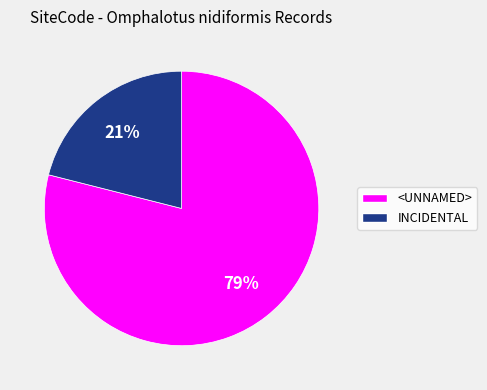

Does any single category account for the majority?

Yes